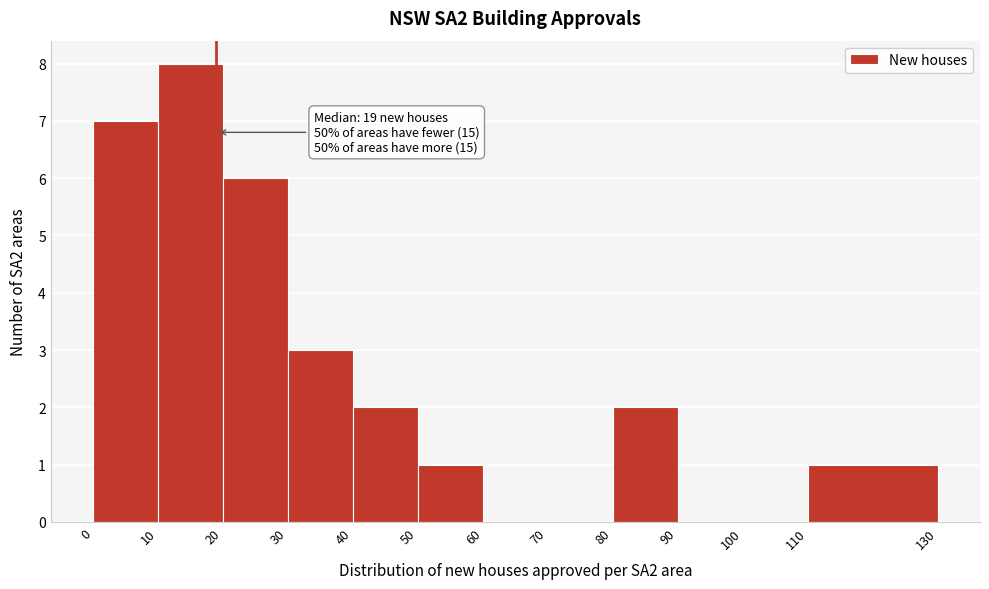

Which range on the x-axis has the tallest bar?

10 to 20